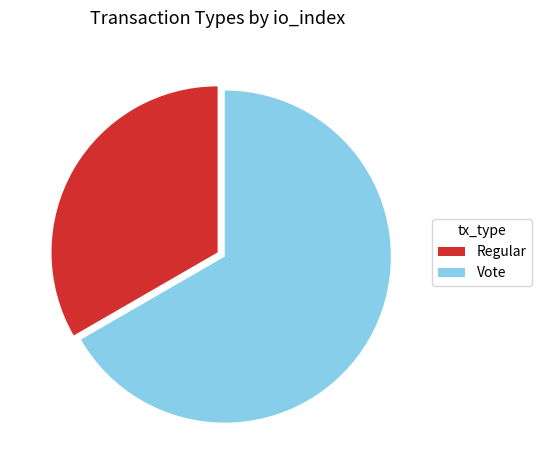

Rank the categories by value from lowest to highest.

Regular, Vote